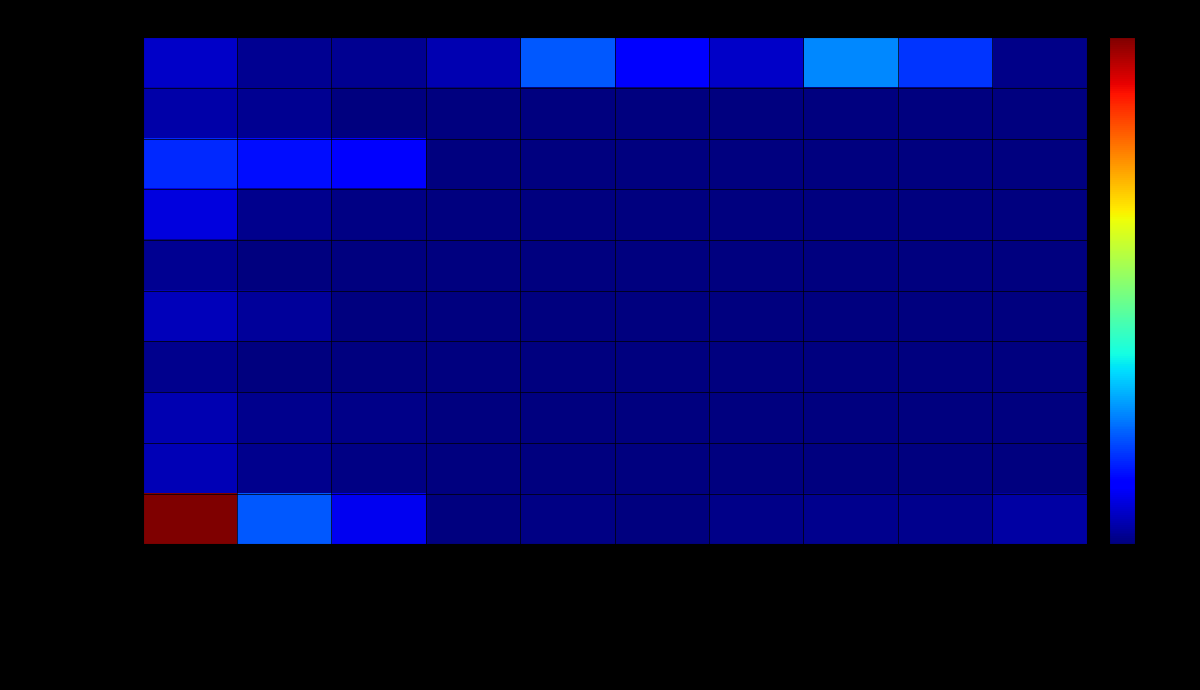

At how many categories does at least one series exceed 112214?

4